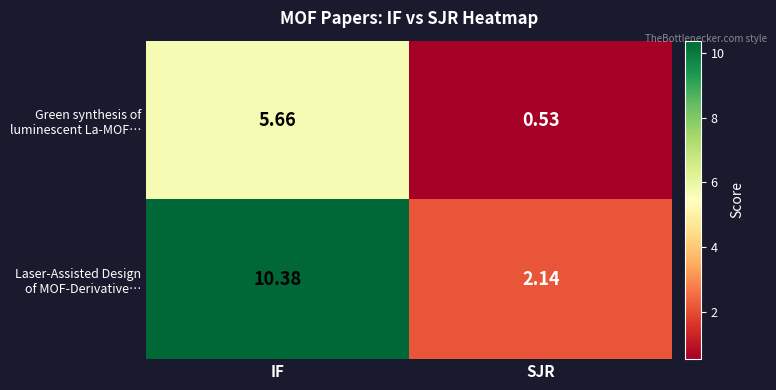

At which category is the sum across all series the highest?

IF